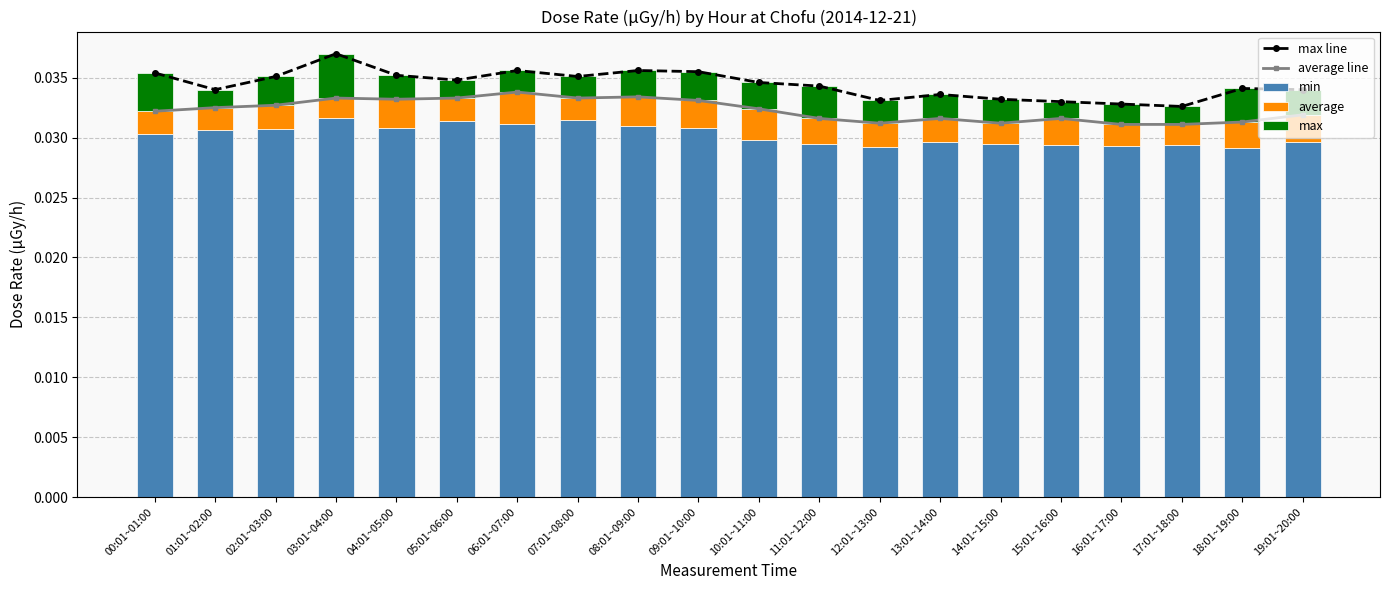

Which label corresponds to the smallest value in the chart?

15:01~16:00